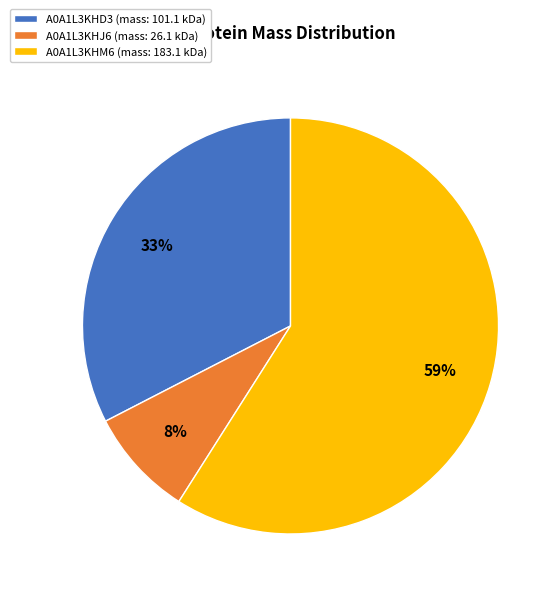

To the nearest percent, what is the average slice percentage?

33%